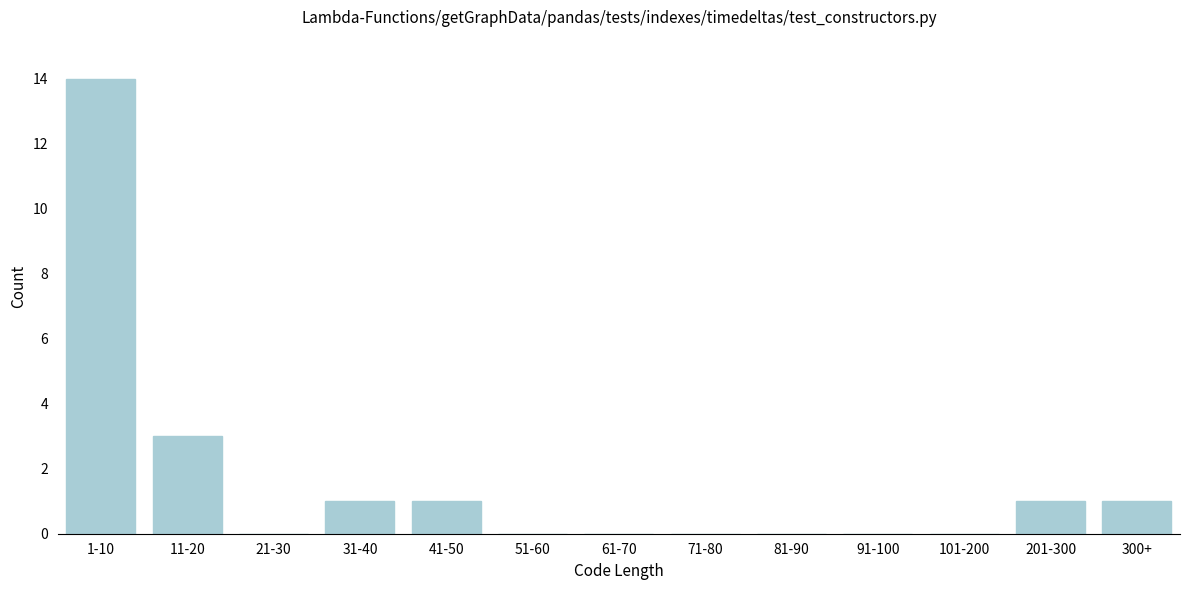

Which has a higher value, 41-50 or 81-90?

41-50